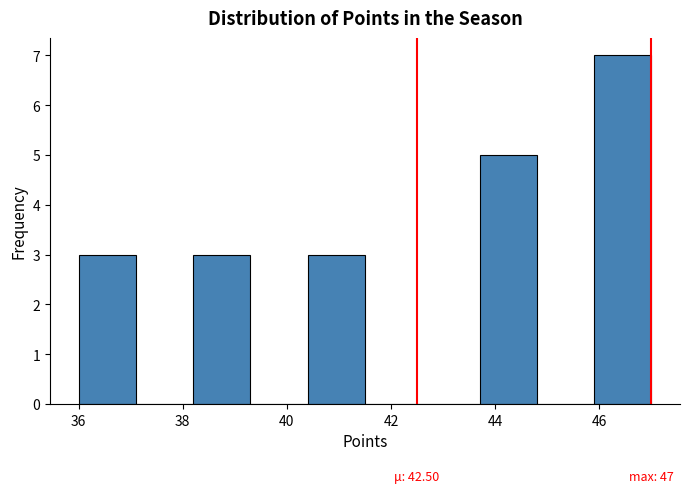

Which range on the x-axis has the tallest bar?

45.9 to 47.0